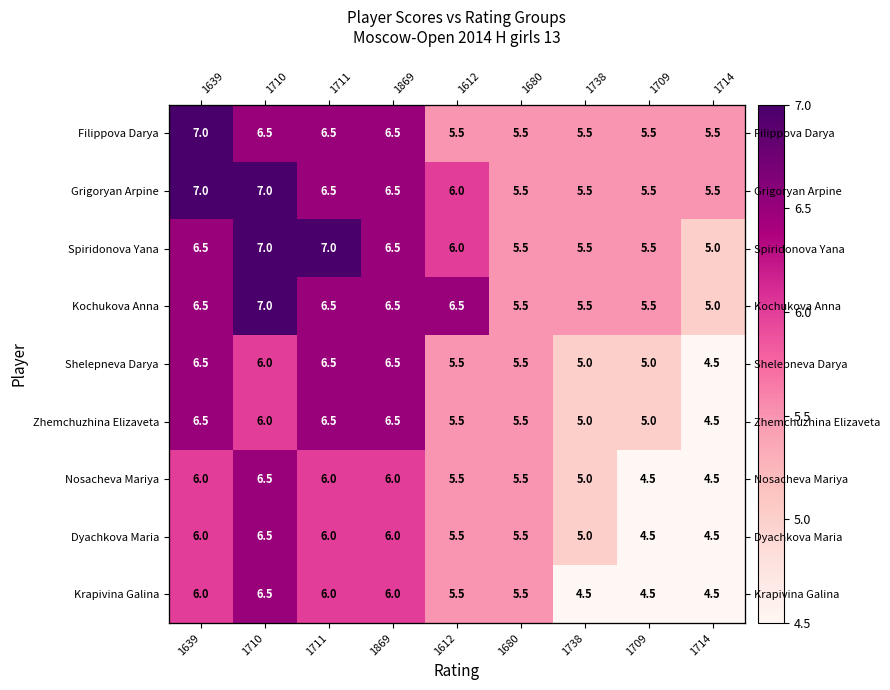

Rank the series at 1612 from highest to lowest value.

Kochukova Anna, Grigoryan Arpine, Spiridonova Yana, Filippova Darya, Shelepneva Darya, Zhemchuzhina Elizaveta, Nosacheva Mariya, Dyachkova Maria, Krapivina Galina